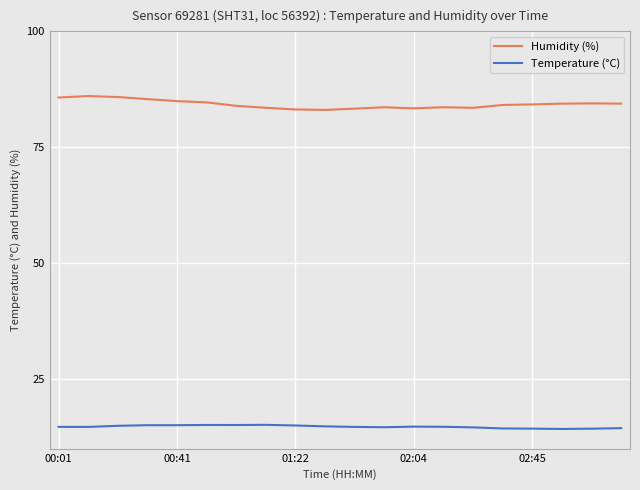

What is the lowest value of the Humidity (%) series?

83.1